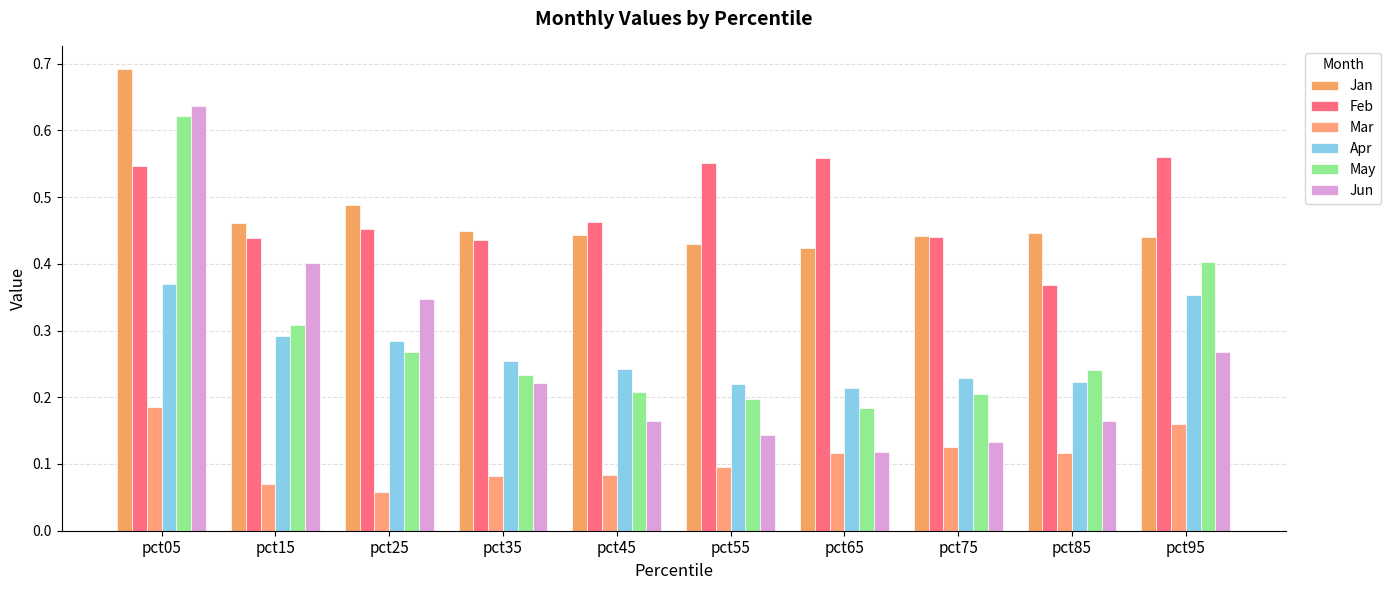

Which label corresponds to the largest value in the chart?

pct05